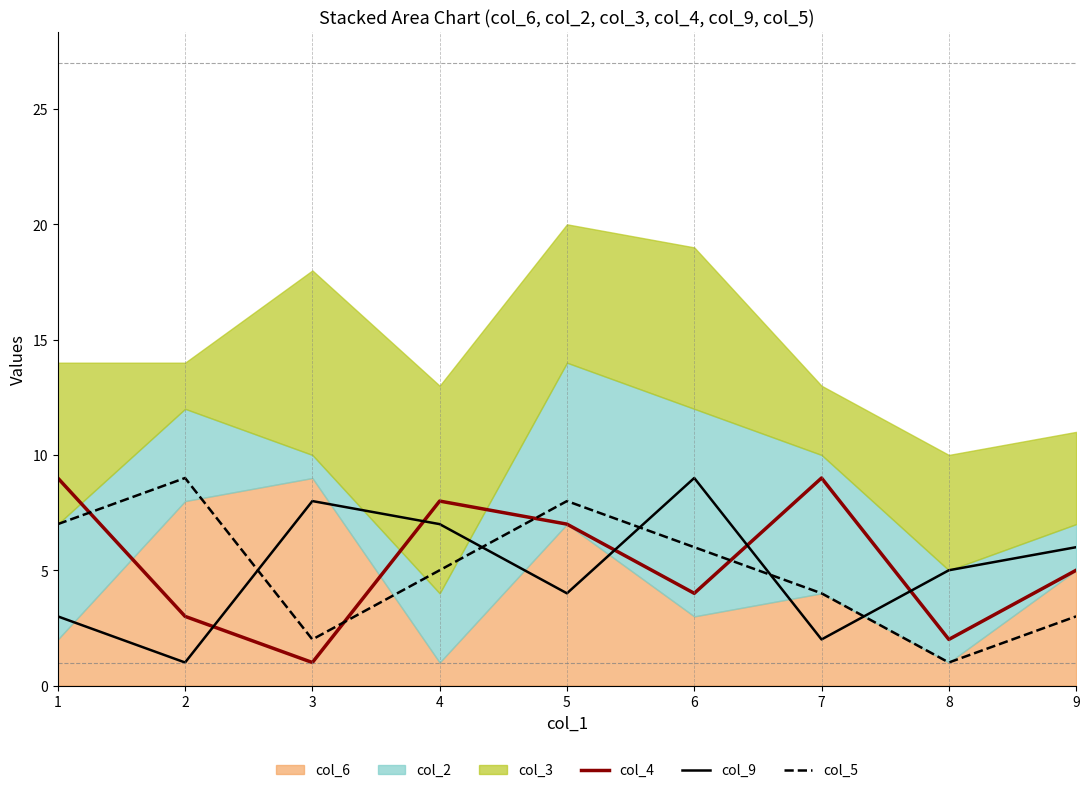

Rank the categories by col_5 value from highest to lowest.

2, 5, 1, 6, 4, 7, 9, 3, 8